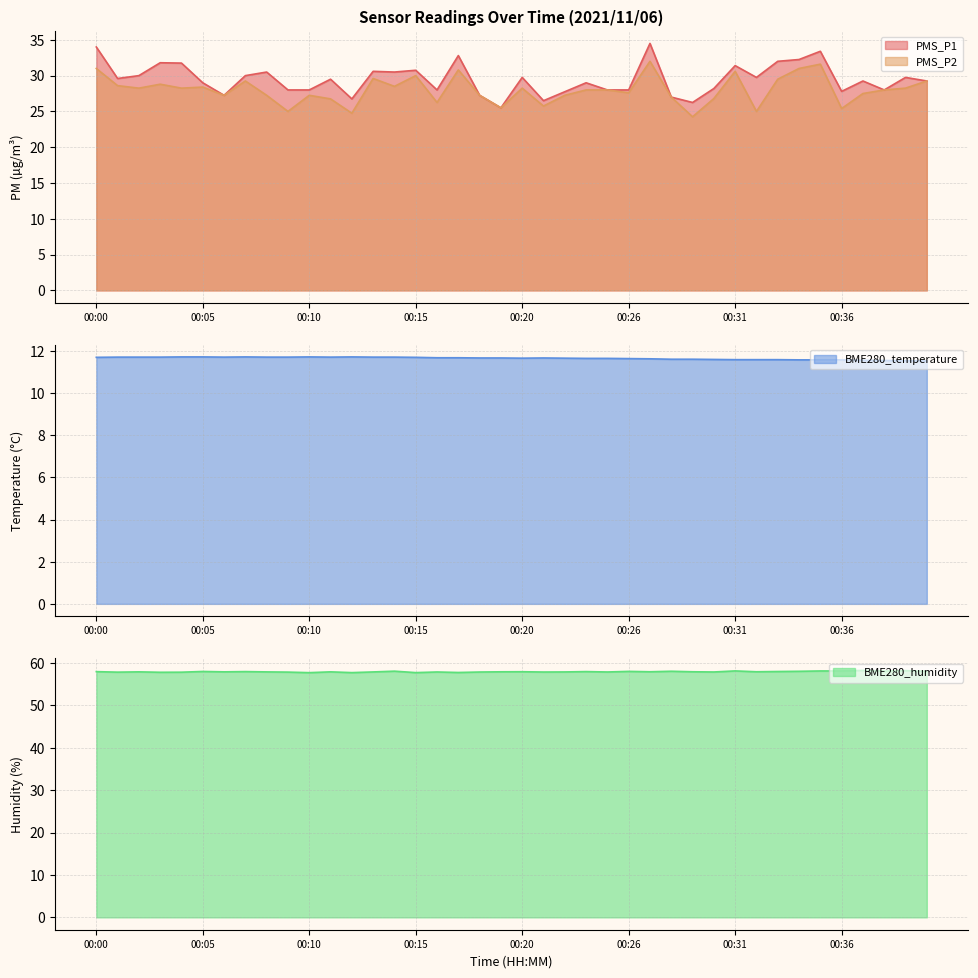

Which series has the widest spread of values?

PMS_P1